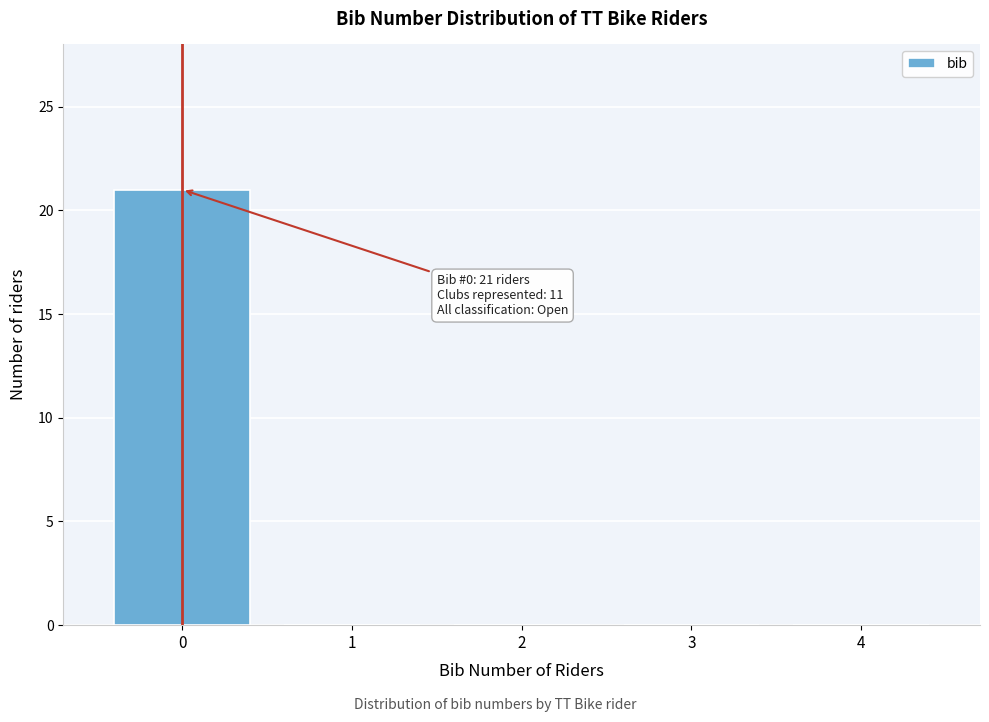

Which range on the x-axis has the tallest bar?

-0.5 to 0.5